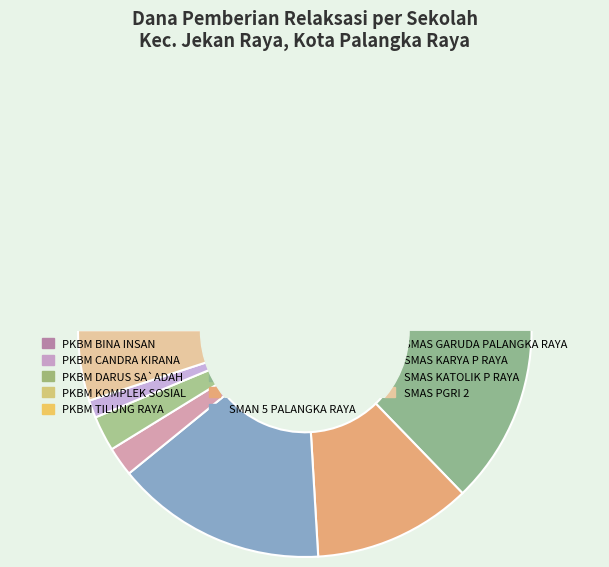

Is SMAN 10 PALANGKA RAYA the majority of the pie?

No